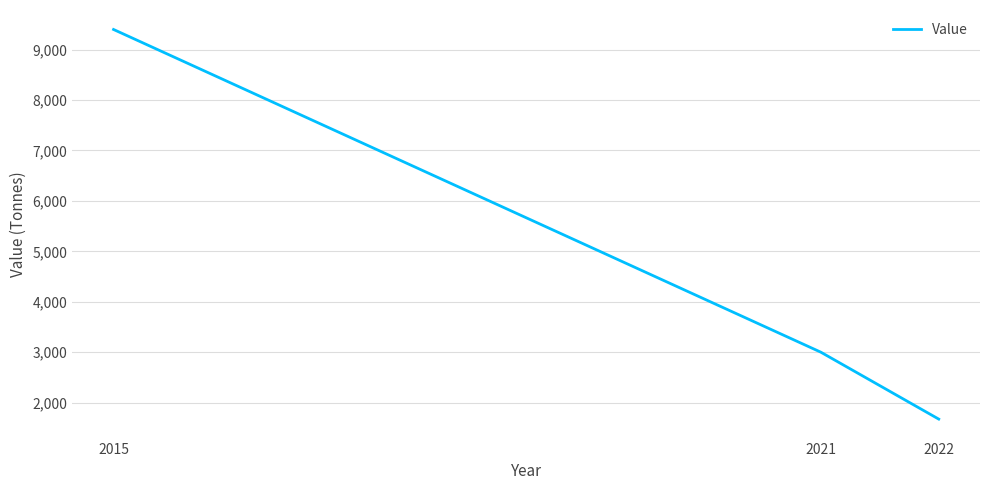

What is the sum of the values at 2021 and 2015?

12400